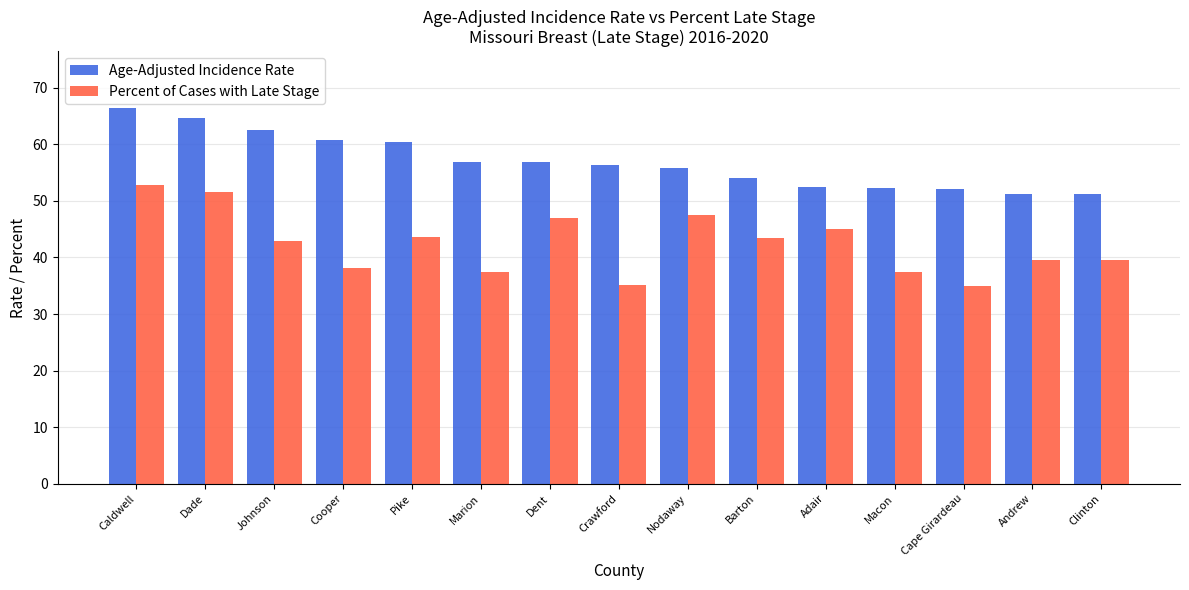

At how many categories does at least one series exceed 62?

3